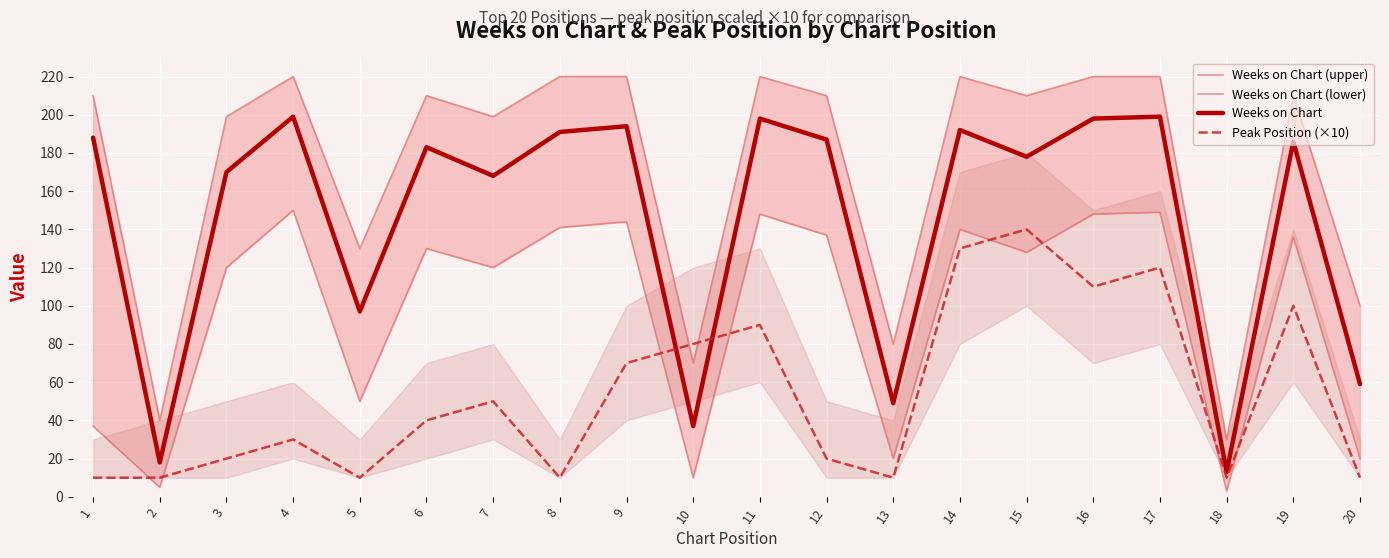

Reading right to left, list all the values displayed in this chart.

Weeks on Chart (upper): 100	210	30	220	220	210	220	80	210	220	70	220	220	199	210	130	220	199	40	210
Weeks on Chart (lower): 20	136	3	149	148	128	140	20	137	148	10	144	141	120	130	50	150	120	5	37
Weeks on Chart: 59	186	13	199	198	178	192	49	187	198	37	194	191	168	183	97	199	170	18	188
Peak Position (×10): 10	100	10	120	110	140	130	10	20	90	80	70	10	50	40	10	30	20	10	10